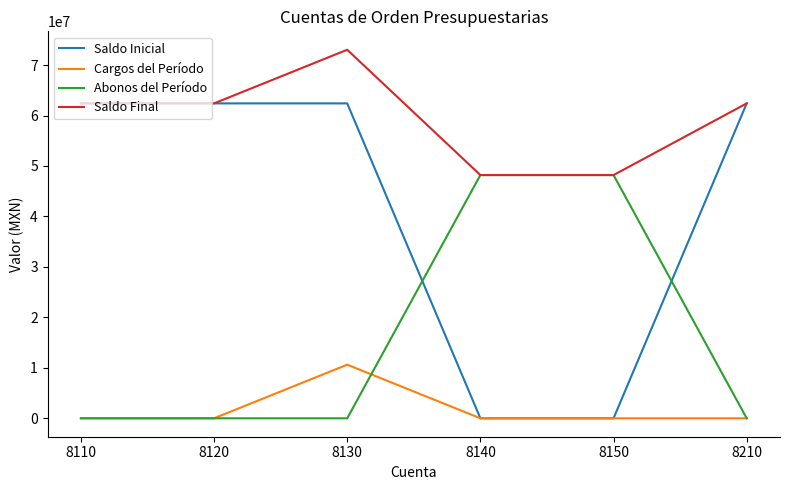

True or false: Cargos del Período and Saldo Final cross at least once.

False